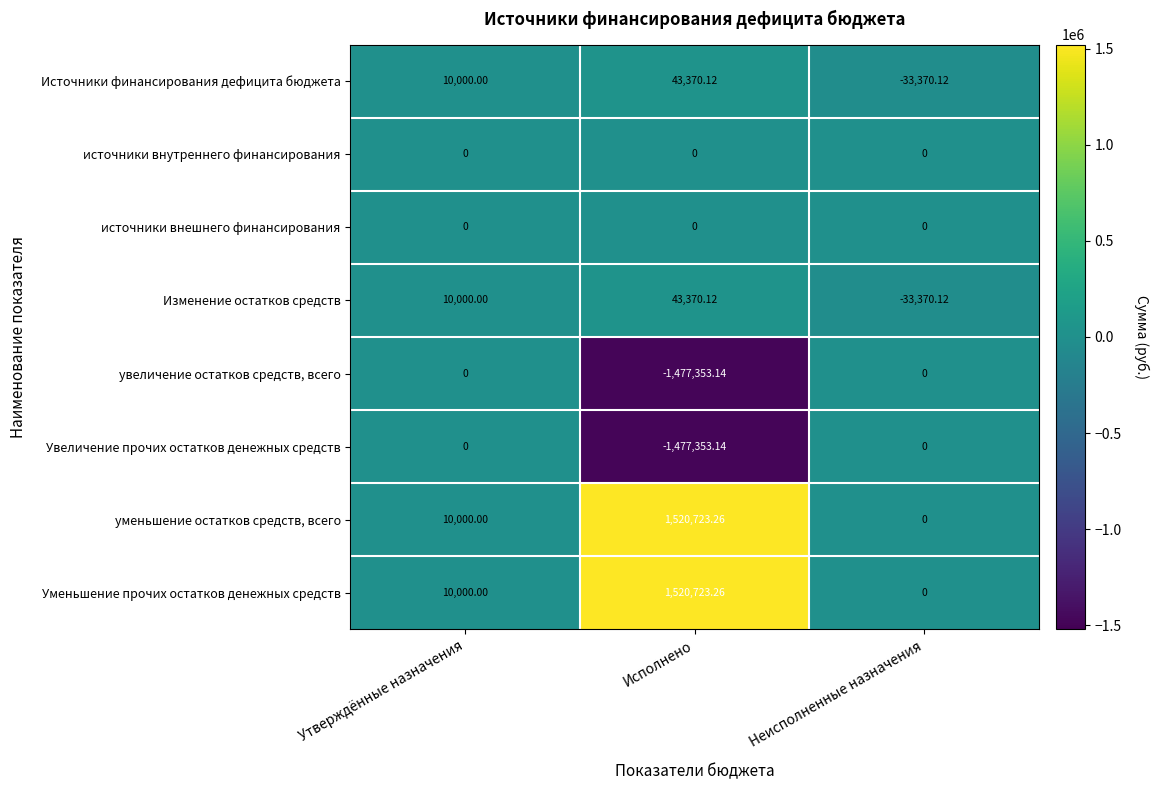

What is the total value across all series at Неисполненные назначения?

-66740.2